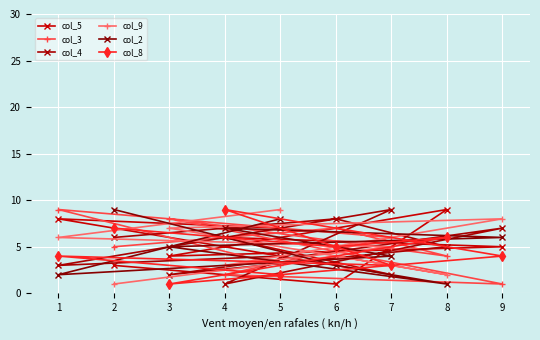

What is the sum of all col_8 values?

41